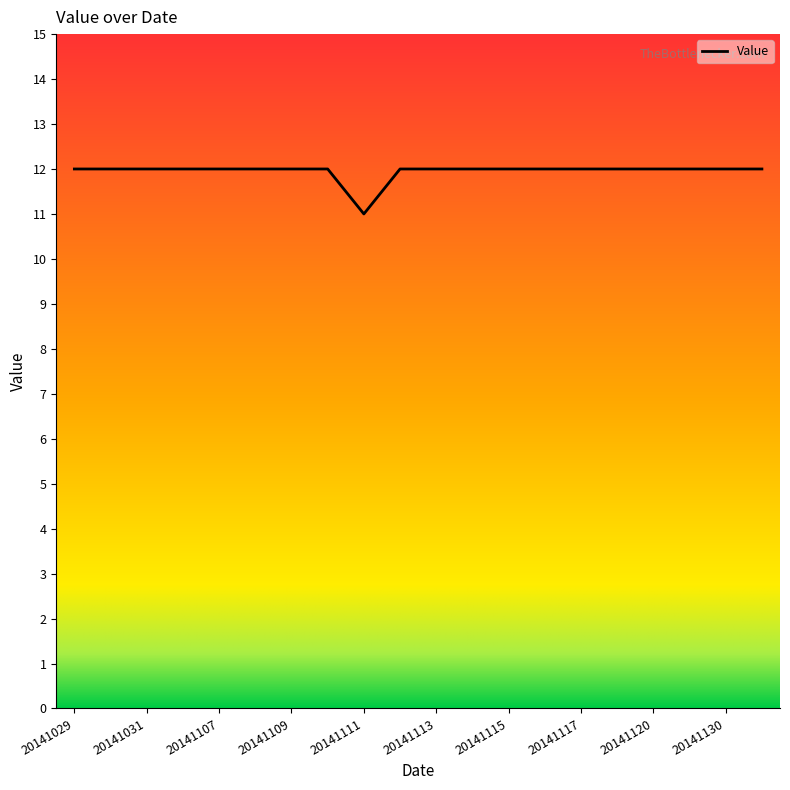

What is the minimum value shown in the chart?

11